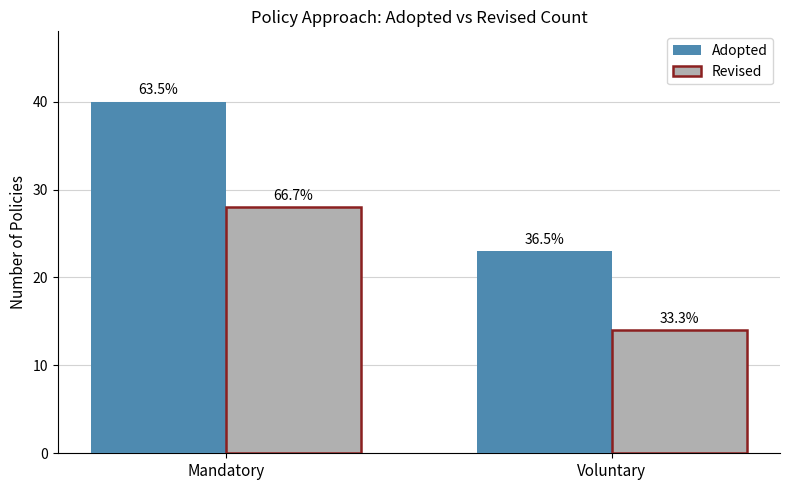

The Revised series shows 14 at Voluntary. True or false?

True